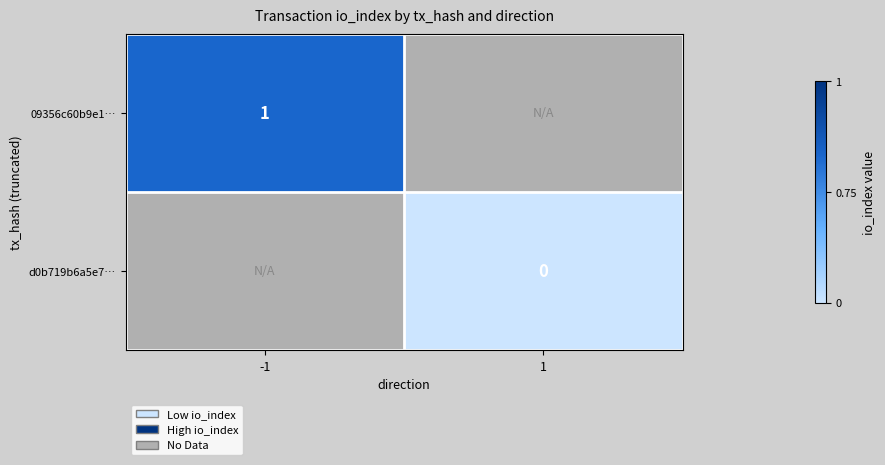

The 09356c60b9e1… series shows 1 at -1. True or false?

True